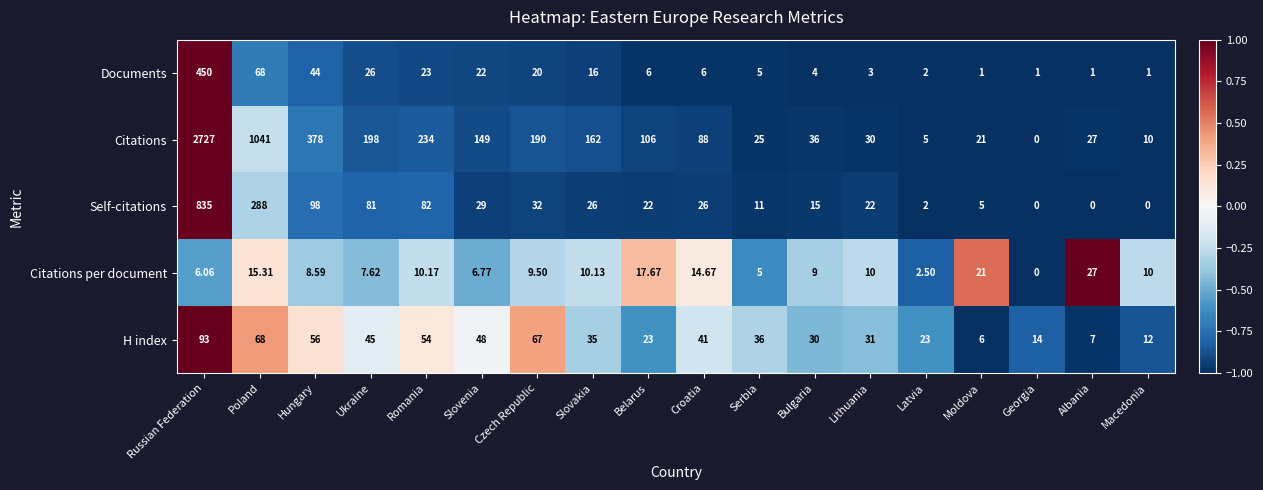

Count the number of data series in this chart.

5